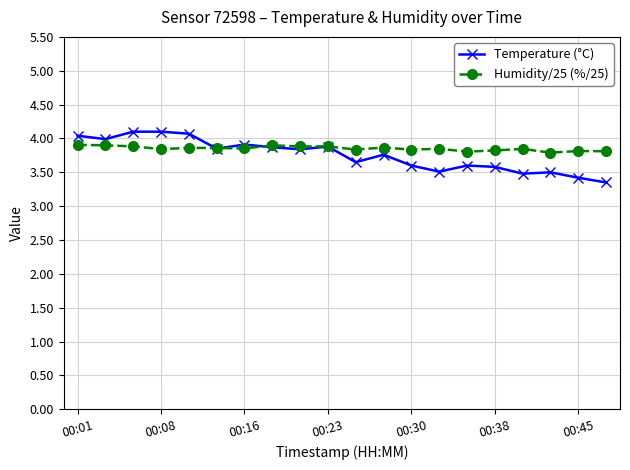

In Humidity/25 (%/25), how many points are lower than both neighbors (excluding endpoints)?

7